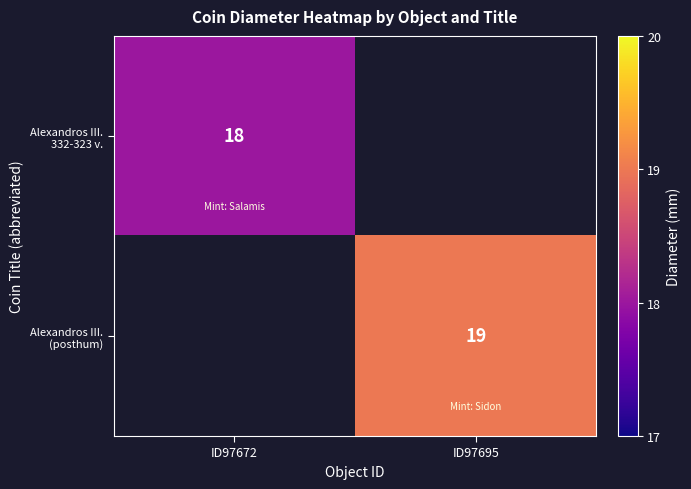

At how many categories does at least one series exceed 18?

1